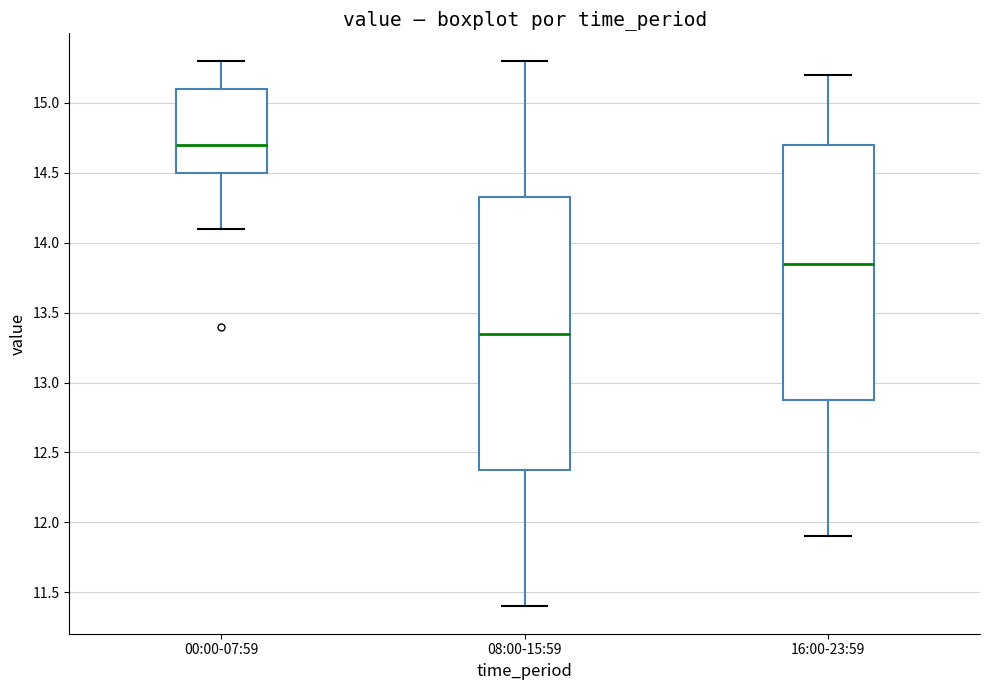

Reading left to right, read every box against the y-axis: the position of its median line, the range the box covers, and the ends of its whiskers. The values are not printed on the chart, so give them approximately, as read against the axis.

00:00-07:59: median 14.70, box 14.50 to 15.10, whiskers 14.10 to 15.30
08:00-15:59: median 13.35, box 12.40 to 14.35, whiskers 11.40 to 15.30
16:00-23:59: median 13.85, box 12.90 to 14.70, whiskers 11.90 to 15.20